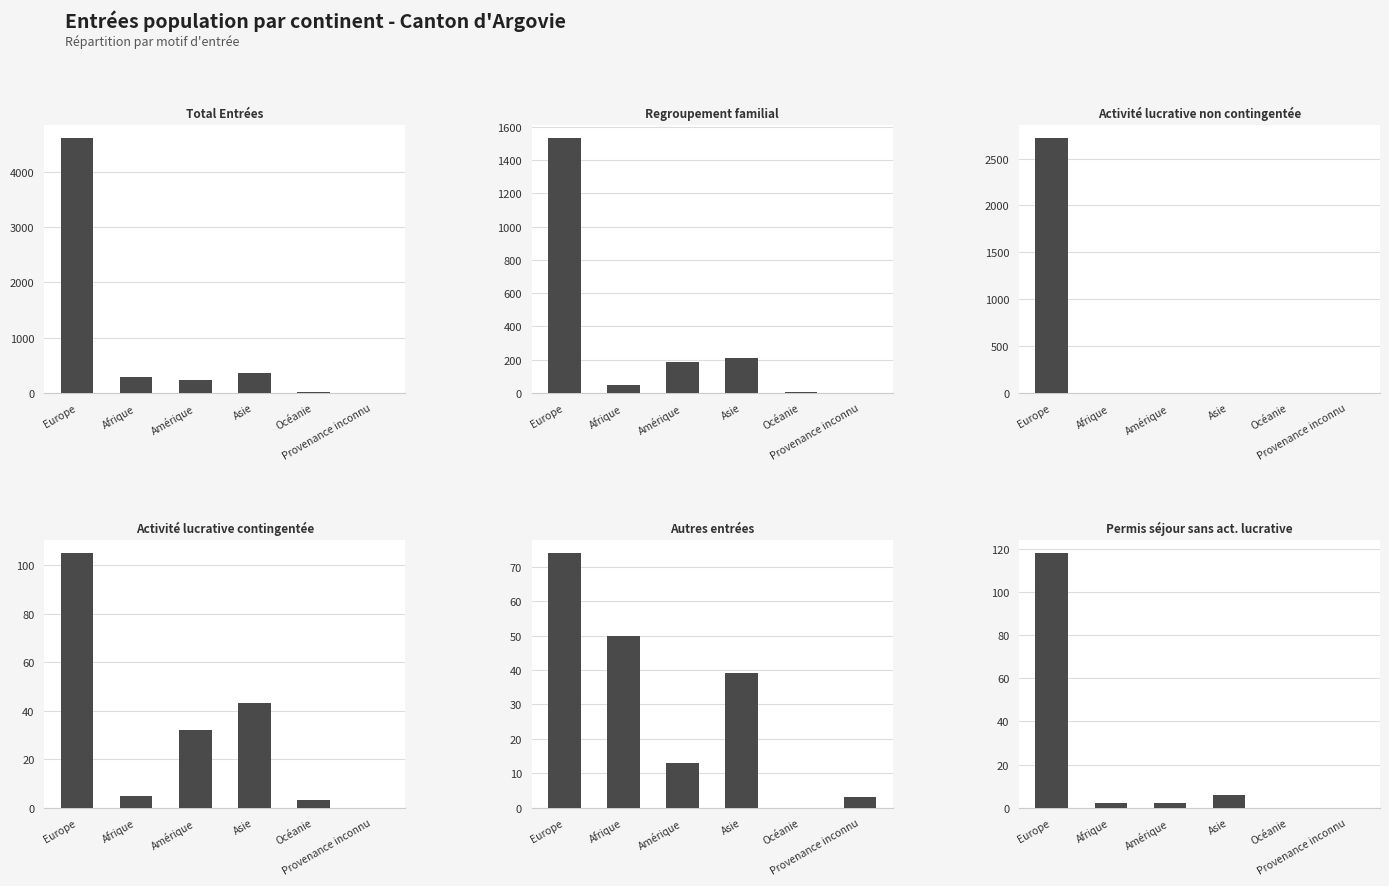

How many values in the Permis séjour sans act. lucrative series exceed 2?

2